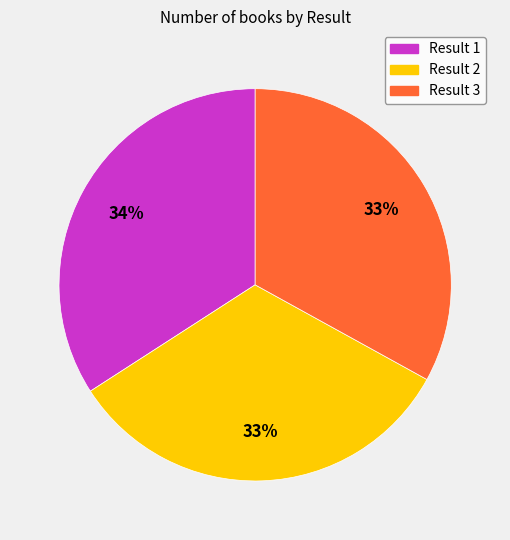

Does any single category account for the majority?

No